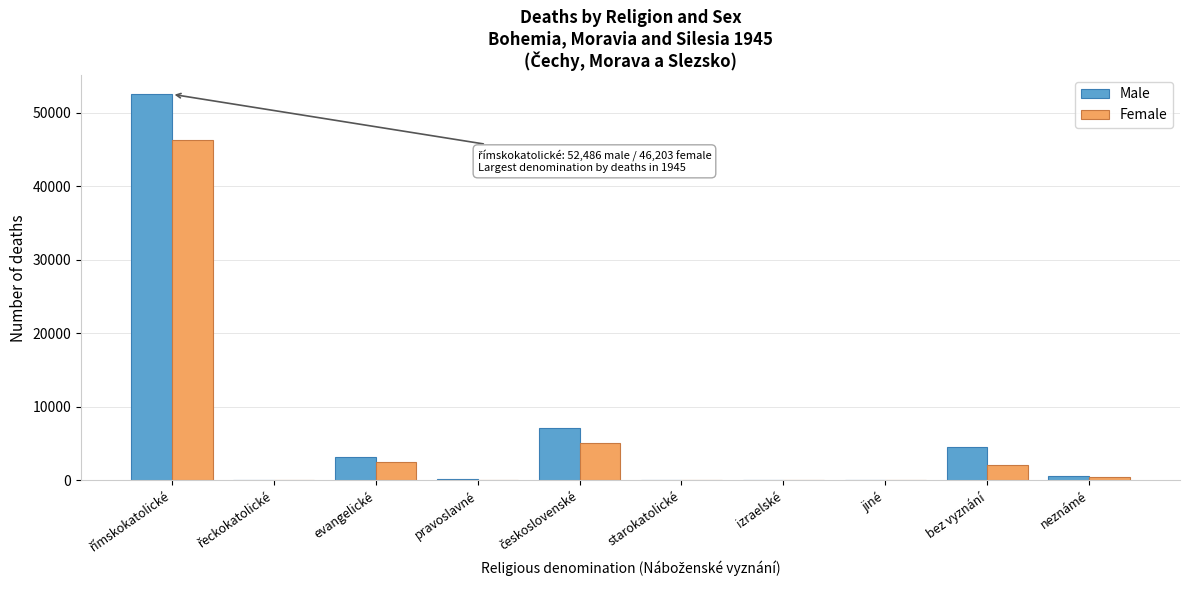

What is the sum of all Female values?

56513